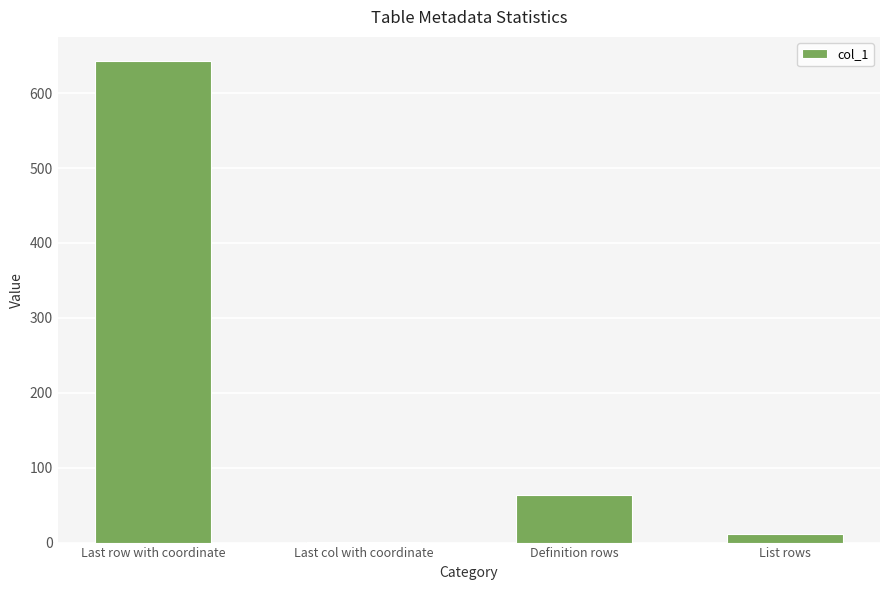

At which category does the chart reach its peak across all series?

Last row with coordinate